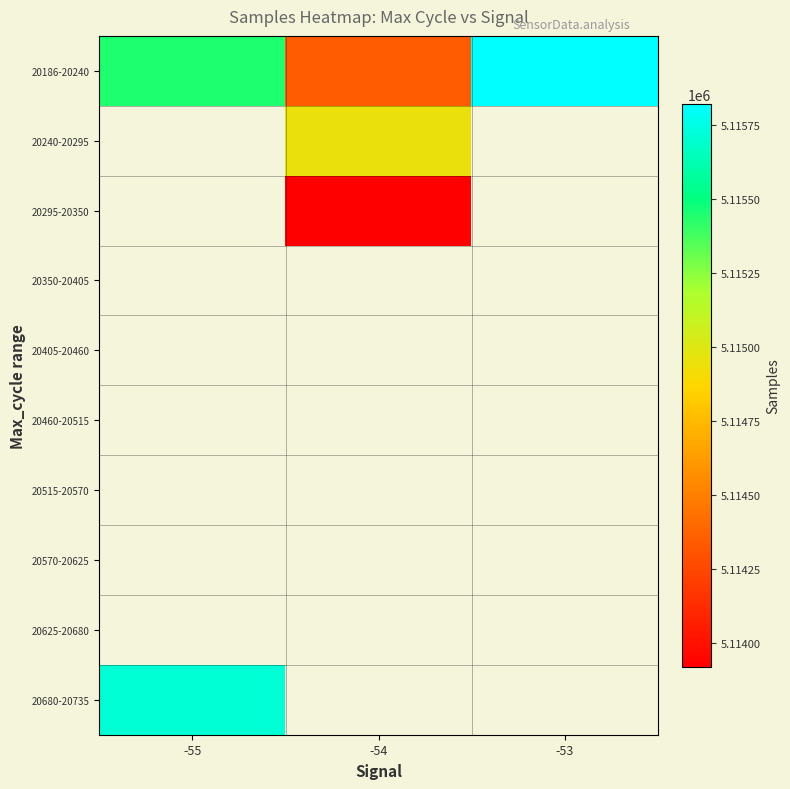

At how many categories does at least one series exceed 5115654?

2